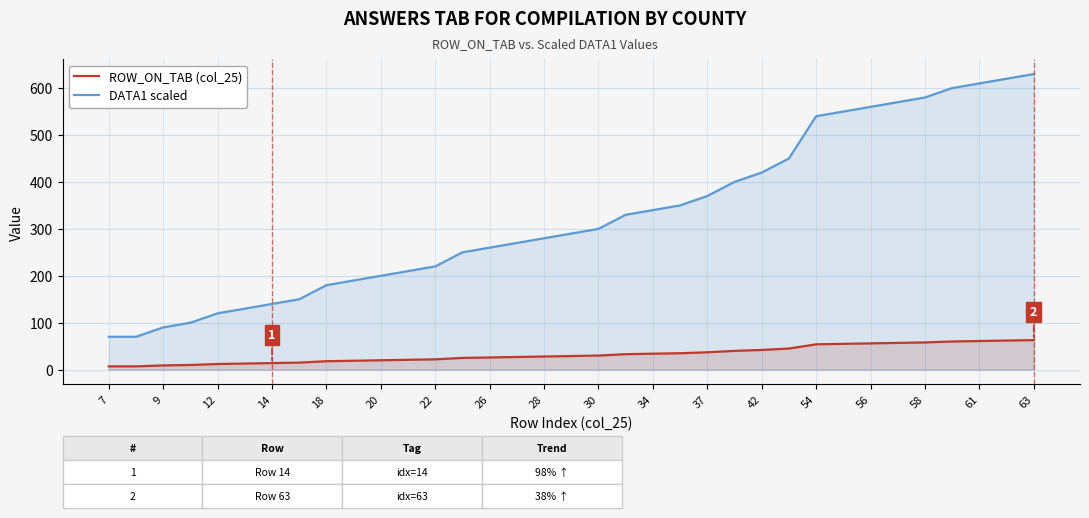

What is the maximum value shown in the chart?

630